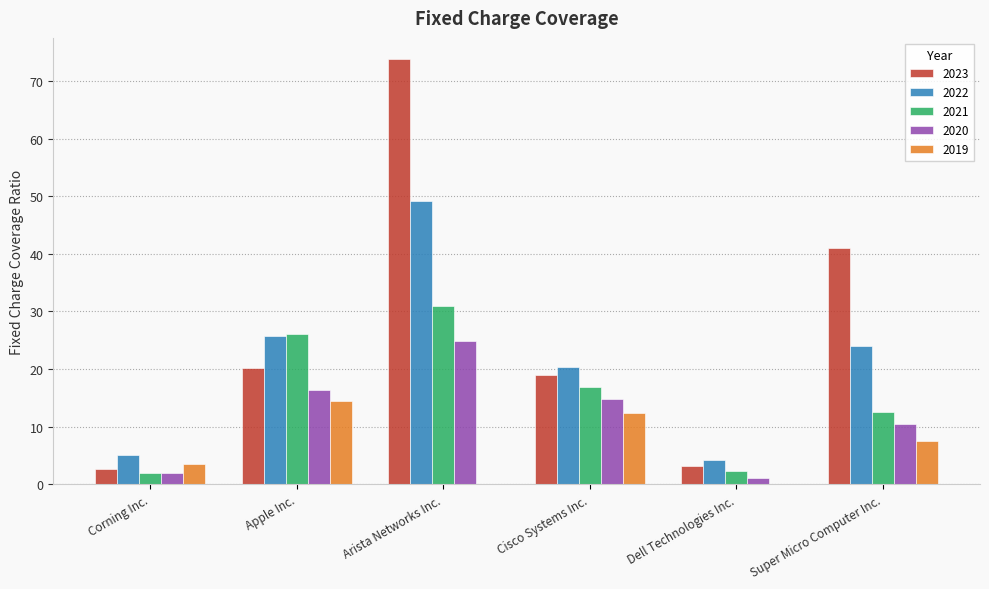

Is it true that 2023 equals 115.6 at Arista Networks Inc.?

False